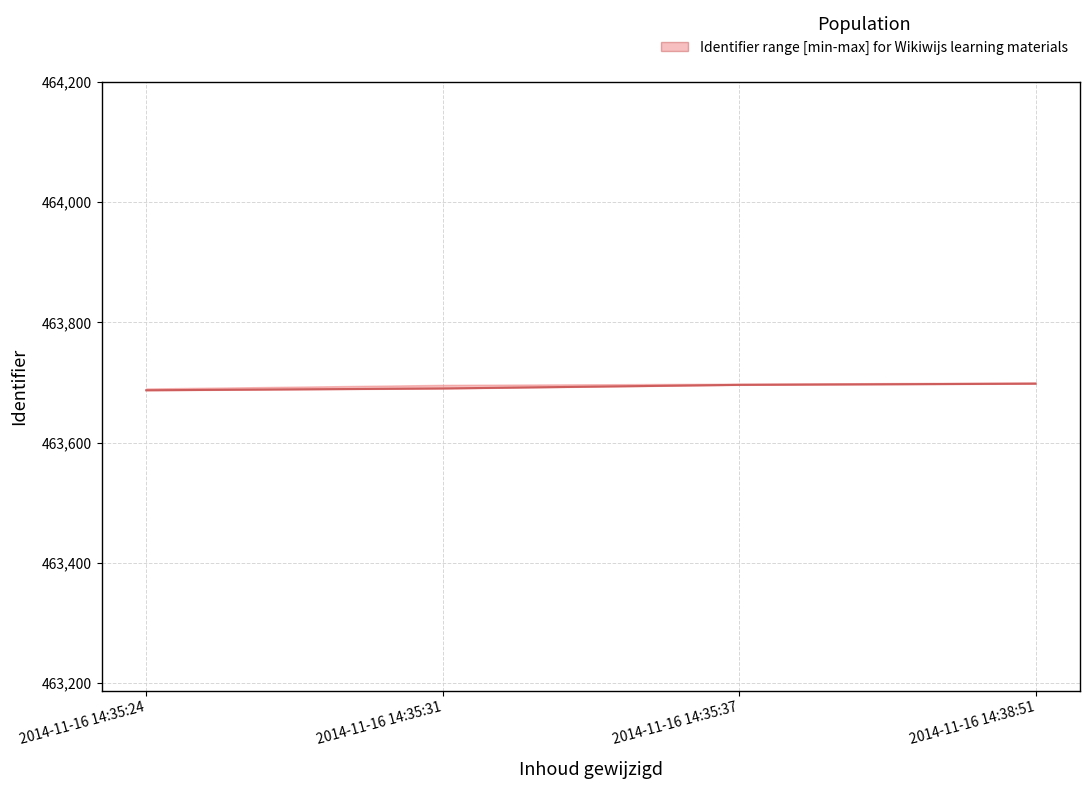

What is the sum of the values at 2014-11-16 14:35:24 and 2014-11-16 14:35:31?

927377